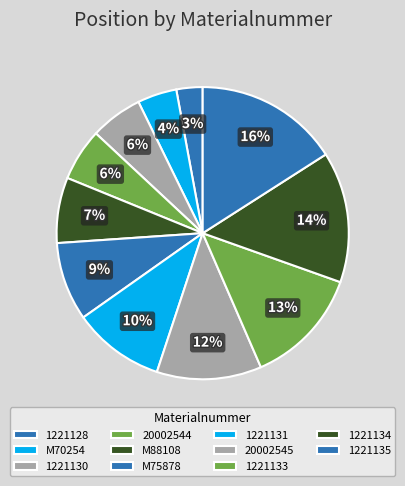

Approximately how many times larger is the value at 20002545 compared to M75878?

1.3